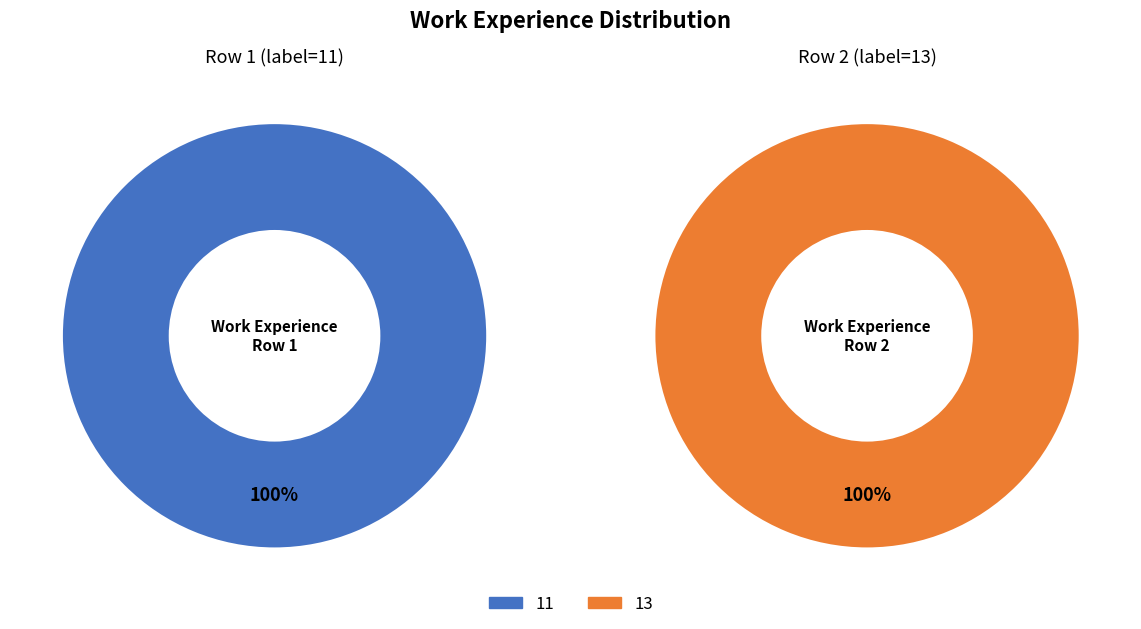

Which slice is the largest?

13